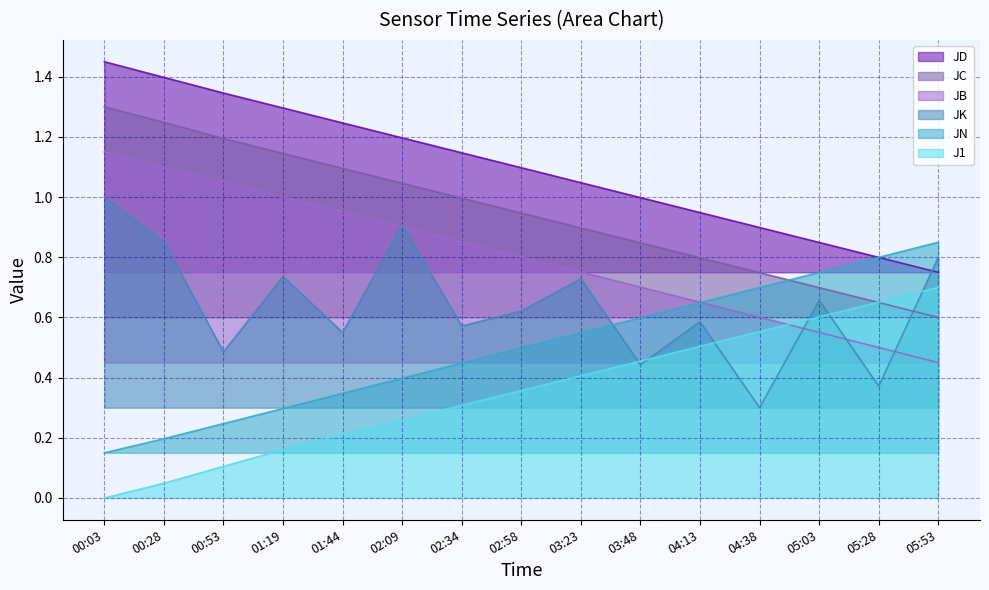

Reading right to left, list all the values displayed in this chart.

JB: 05:53=0.4	05:28=0.5	05:03=0.6	04:38=0.6	04:13=0.7	03:48=0.7	03:23=0.8	02:58=0.8	02:34=0.9	02:09=0.9	01:44=1.0	01:19=1.0	00:53=1.1	00:28=1.1	00:03=1.1
JC: 05:53=0.6	05:28=0.6	05:03=0.7	04:38=0.7	04:13=0.8	03:48=0.8	03:23=0.9	02:58=0.9	02:34=1.0	02:09=1.0	01:44=1.1	01:19=1.1	00:53=1.2	00:28=1.2	00:03=1.3
JD: 05:53=0.8	05:28=0.8	05:03=0.8	04:38=0.9	04:13=0.9	03:48=1.0	03:23=1.0	02:58=1.1	02:34=1.1	02:09=1.2	01:44=1.2	01:19=1.3	00:53=1.3	00:28=1.4	00:03=1.4
JN: 05:53=0.8	05:28=0.8	05:03=0.7	04:38=0.7	04:13=0.6	03:48=0.6	03:23=0.5	02:58=0.5	02:34=0.4	02:09=0.4	01:44=0.3	01:19=0.3	00:53=0.2	00:28=0.2	00:03=0.1
JK: 05:53=0.8	05:28=0.4	05:03=0.7	04:38=0.3	04:13=0.6	03:48=0.4	03:23=0.7	02:58=0.6	02:34=0.6	02:09=0.9	01:44=0.5	01:19=0.7	00:53=0.5	00:28=0.9	00:03=1.0
J1: 05:53=0.7	05:28=0.7	05:03=0.6	04:38=0.6	04:13=0.5	03:48=0.5	03:23=0.4	02:58=0.4	02:34=0.3	02:09=0.3	01:44=0.2	01:19=0.2	00:53=0.1	00:28=0.0	00:03=0.0